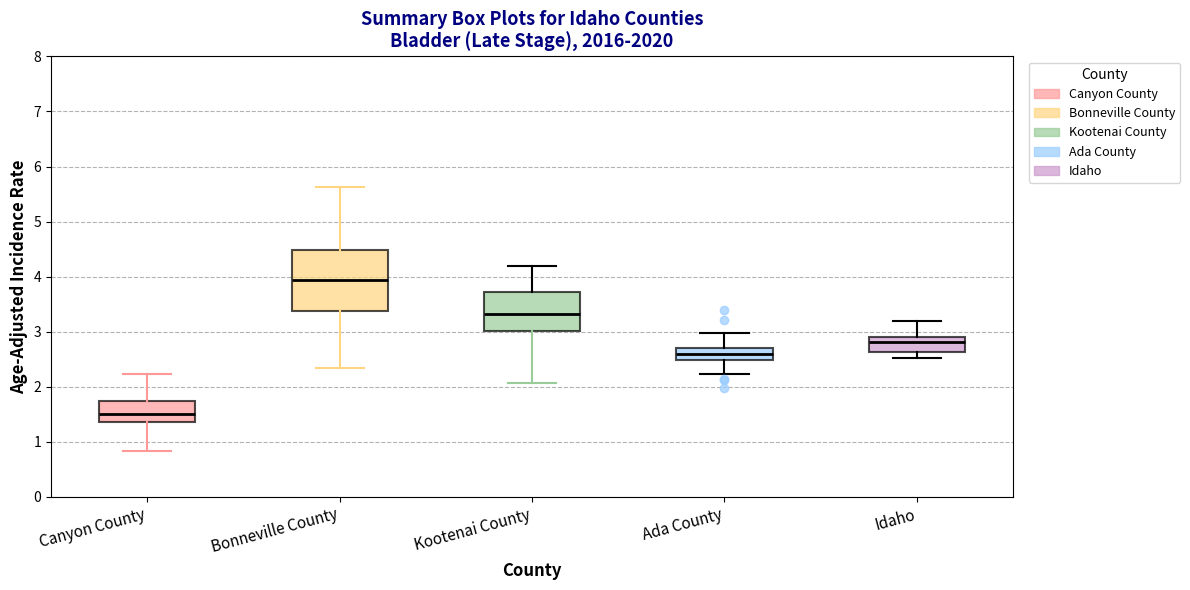

Which box has the highest median line?

Bonneville County